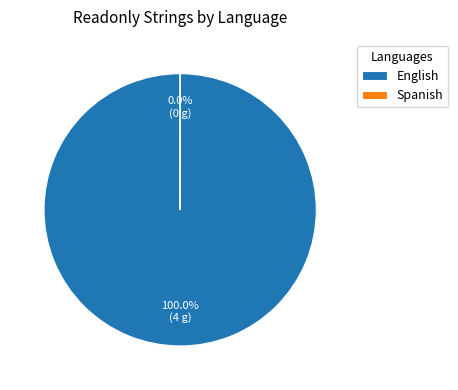

Which category has the biggest portion of the pie?

English